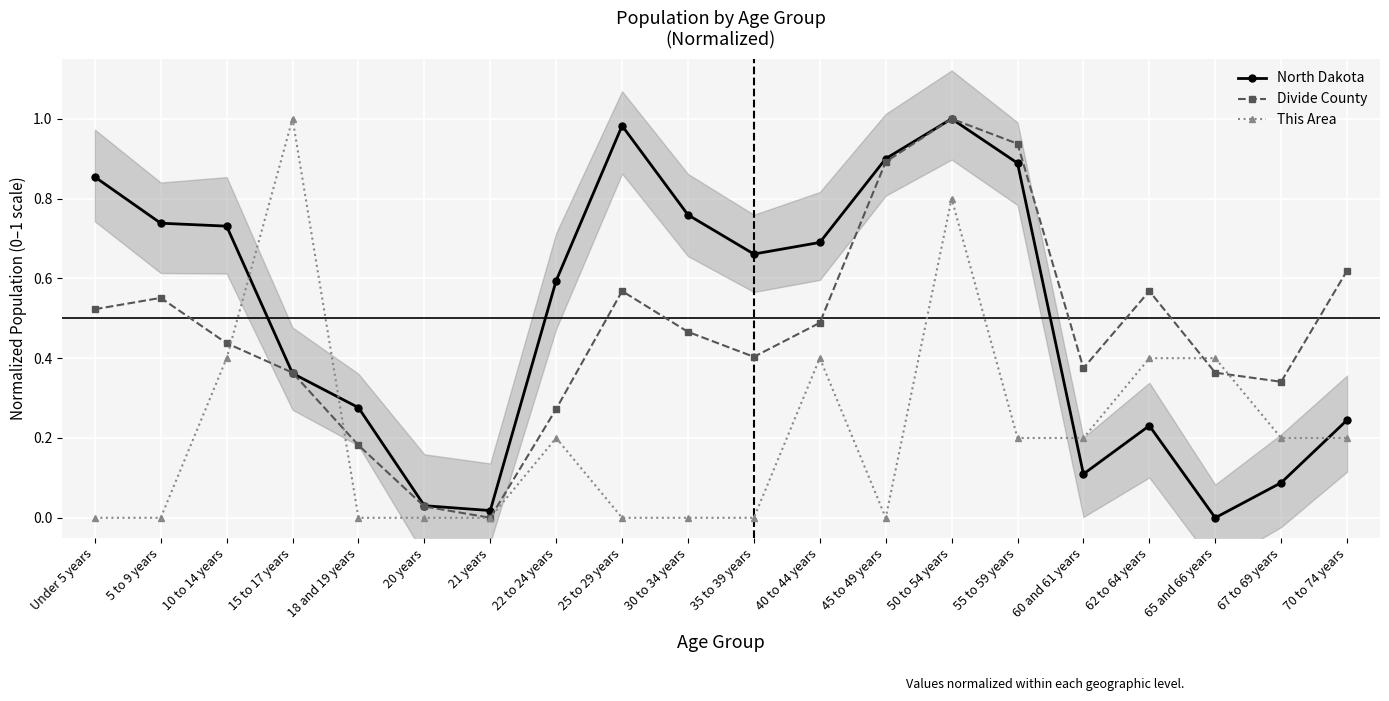

How many series are shown in this chart?

3